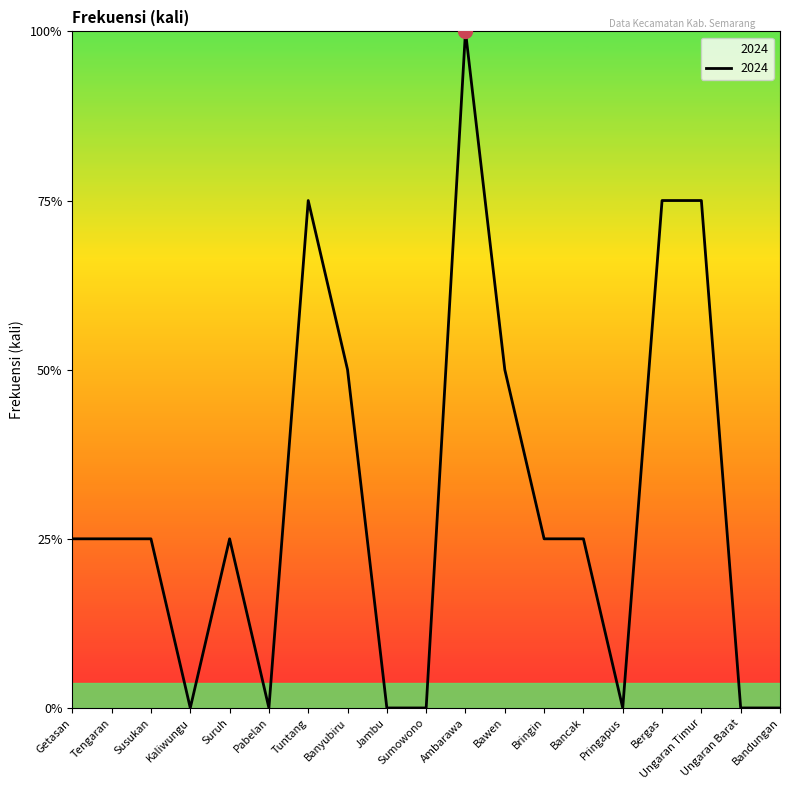

Does the chart have visible grid lines?

No